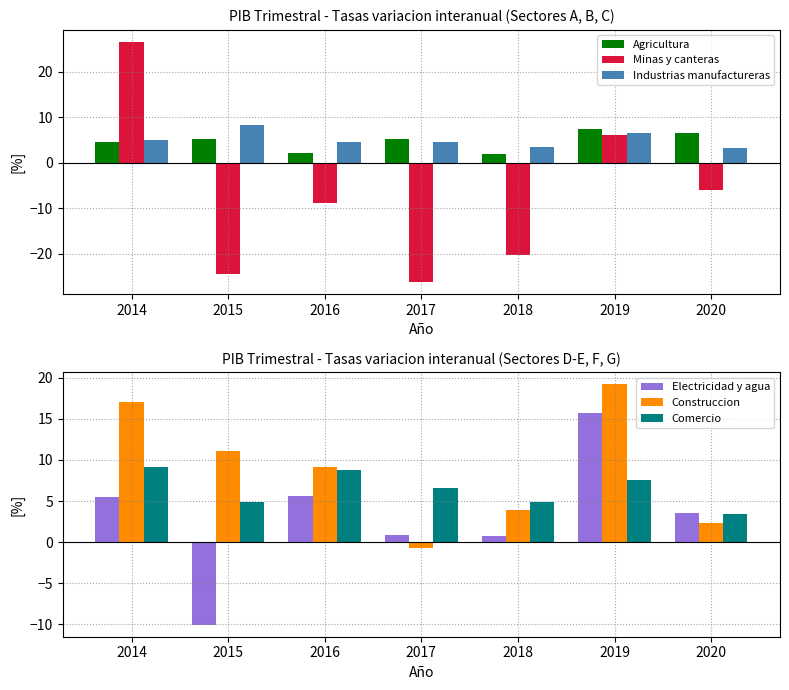

What is the minimum value shown in the chart?

-26.3